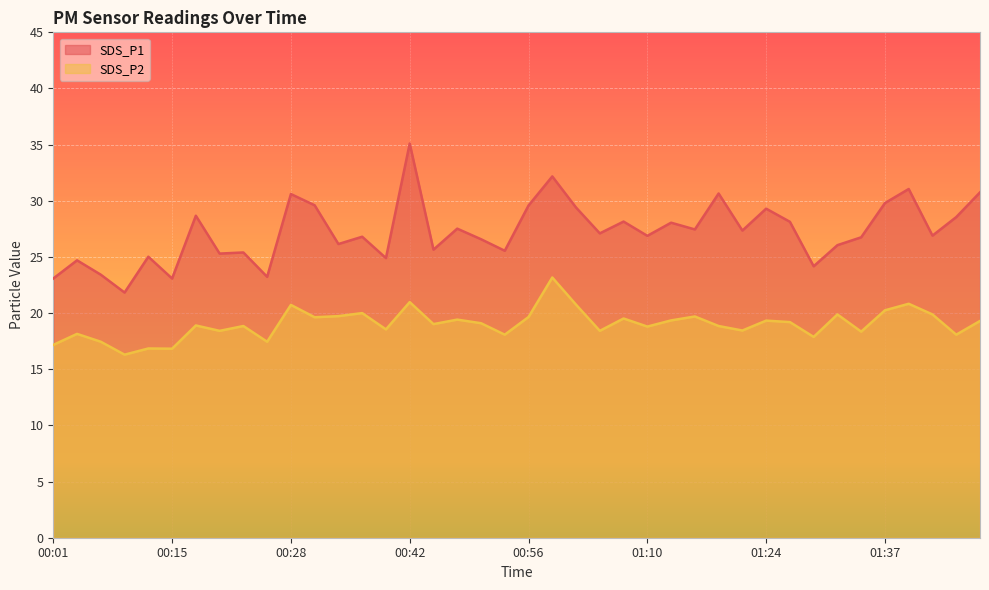

What is the lowest value of the SDS_P1 series?

21.8